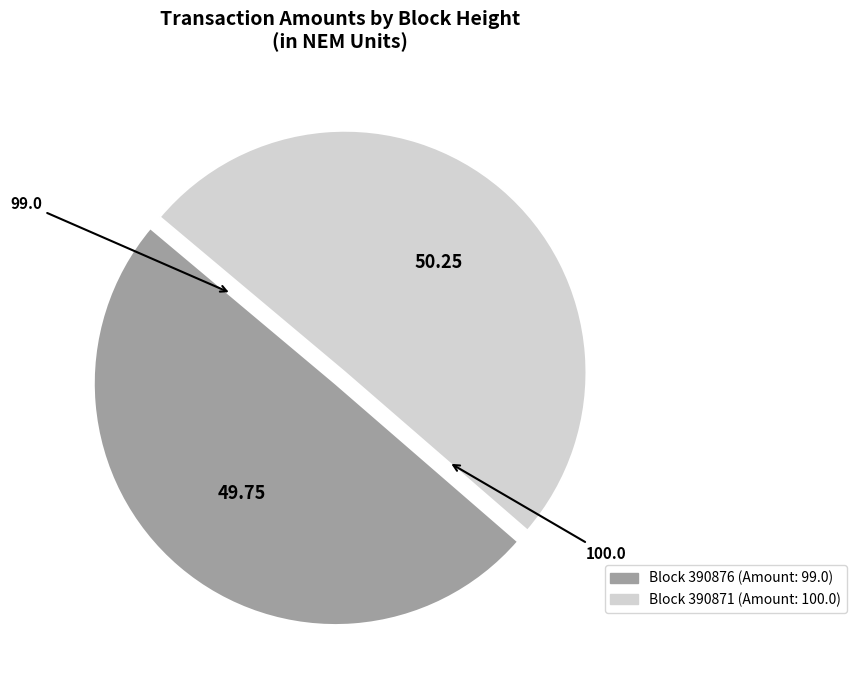

Is there any slice that represents more than half of the pie?

Yes